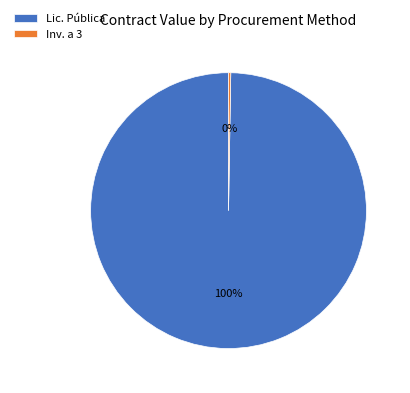

Is it true that Lic. Pública is 100% of the pie?

True